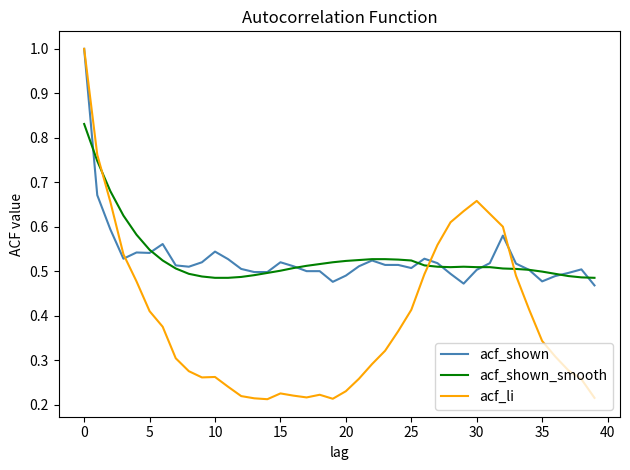

Which series has the widest spread of values?

acf_li